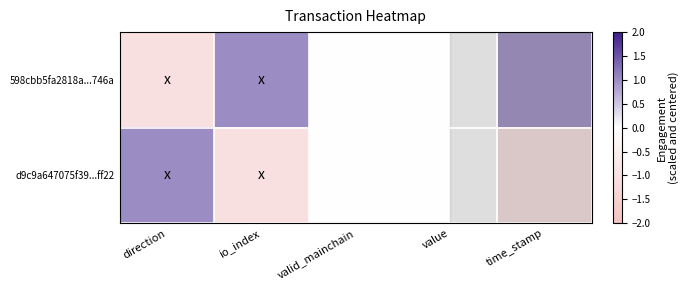

Which has a higher value, direction or io_index?

io_index